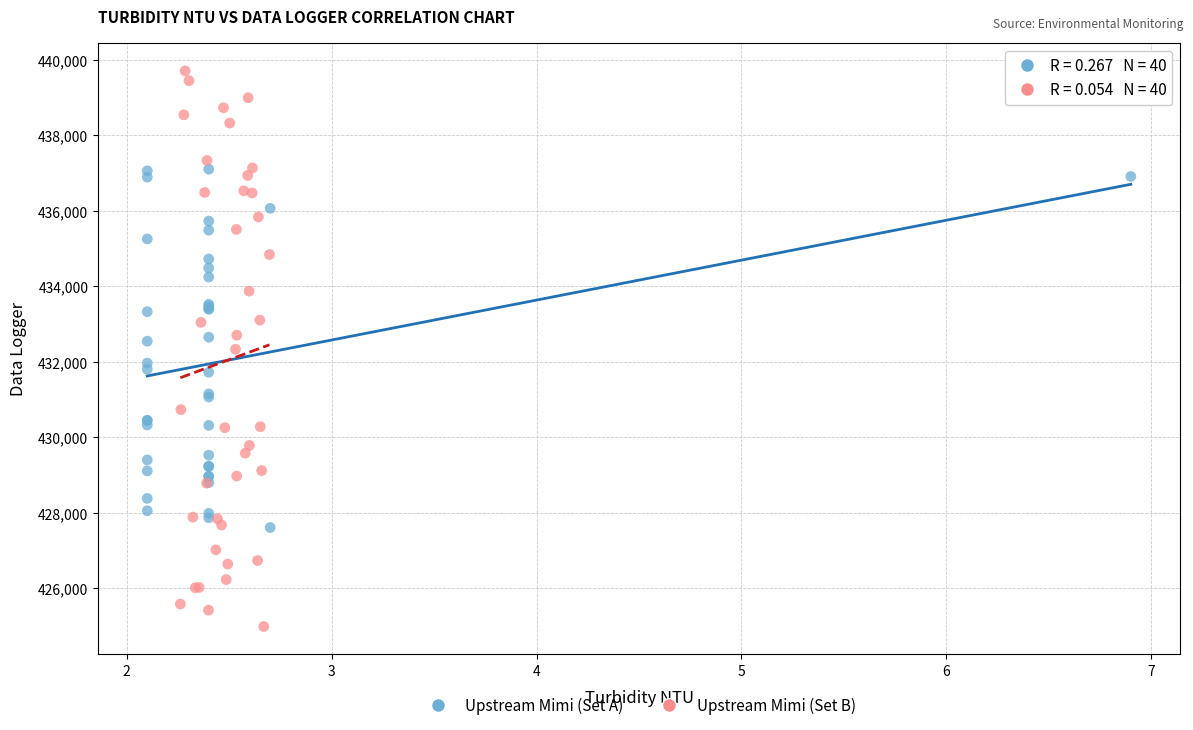

Which series contains the highest Y value?

Upstream Mimi (Set B)